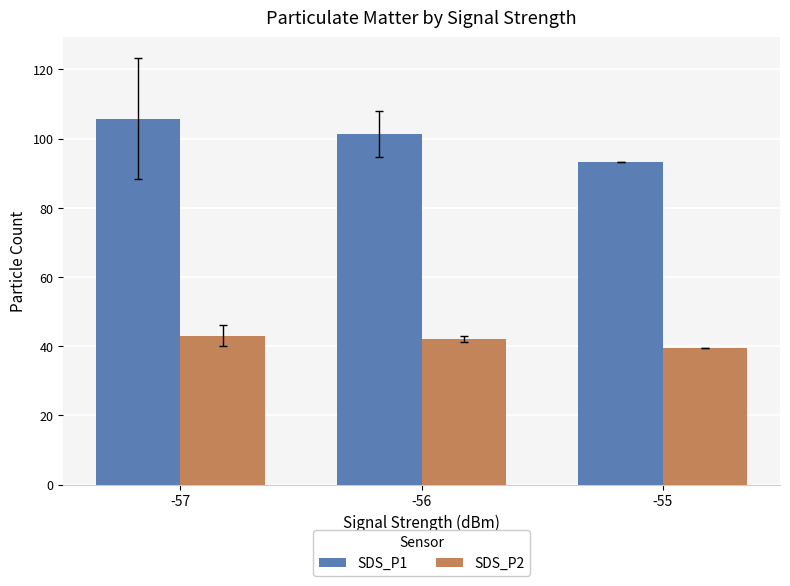

Reading left to right, list all the values displayed in this chart.

SDS_P1: -57=105.7	-56=101.4	-55=93.2
SDS_P2: -57=43.0	-56=41.9	-55=39.4